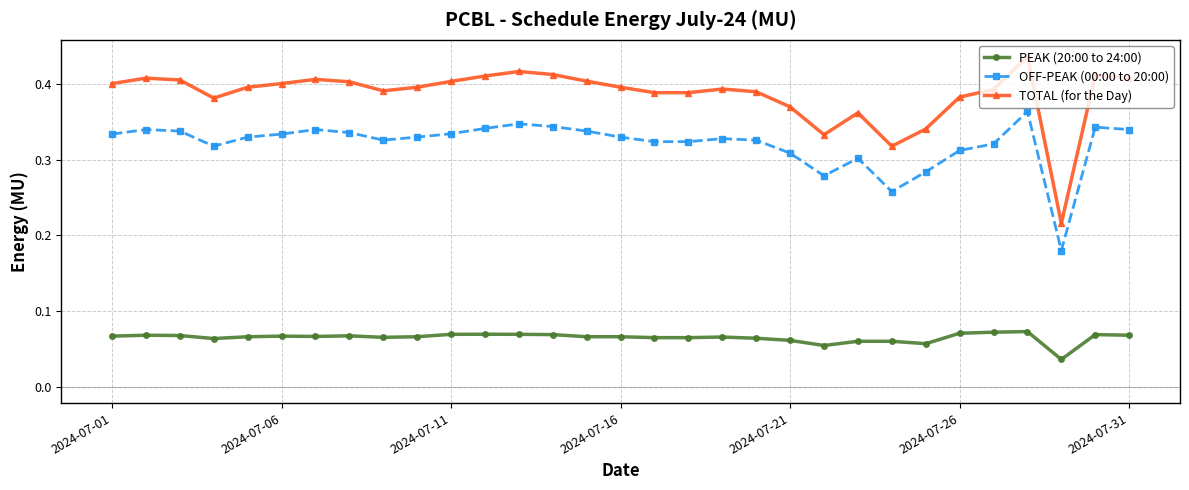

List the series in order of their overall mean, highest first.

TOTAL (for the Day), OFF-PEAK (00:00 to 20:00), PEAK (20:00 to 24:00)